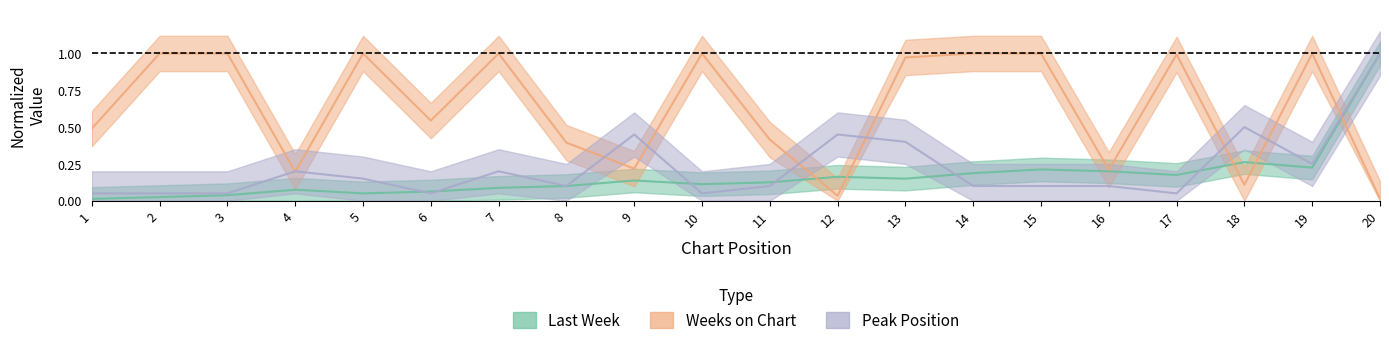

True or false: Last Week has more than 0 points higher than both neighbors.

True